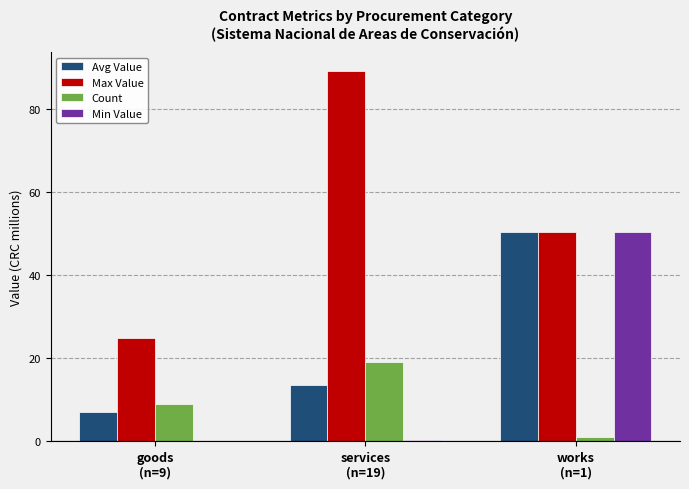

What is the sum of all Avg Value values?

71.3